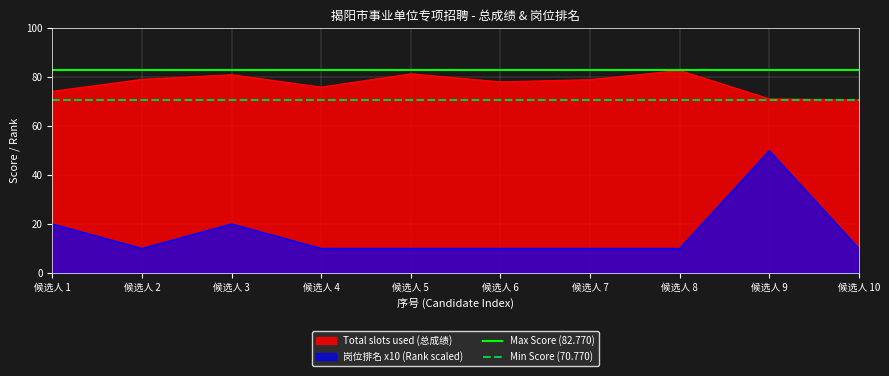

What is the minimum value for Total slots used (总成绩)?

70.8